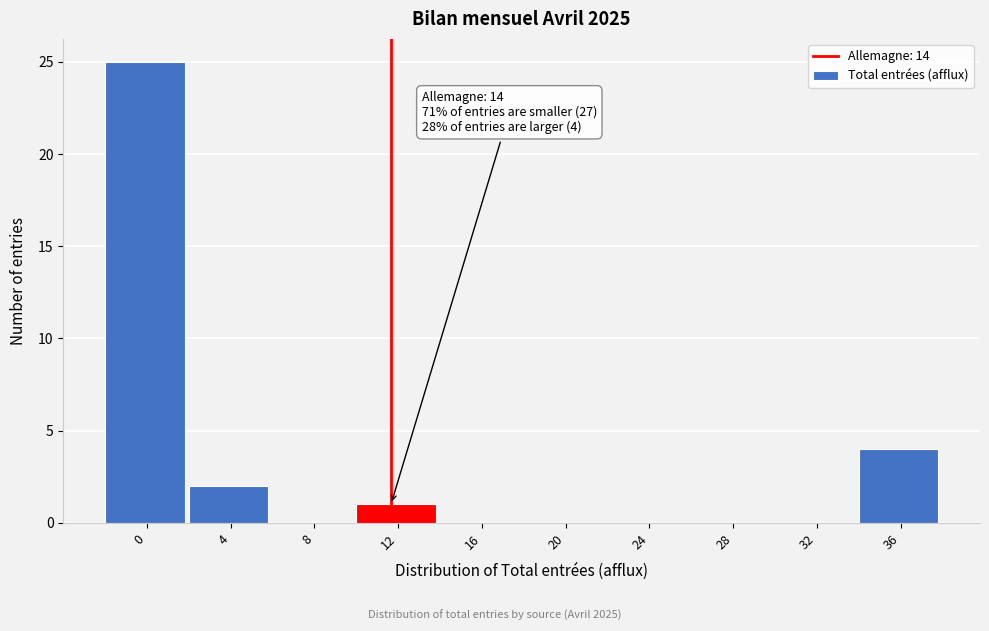

Reading left to right, list all the values displayed in this chart.

0=25	4=2	8=0	12=1	16=0	20=0	24=0	28=0	32=0	36=4